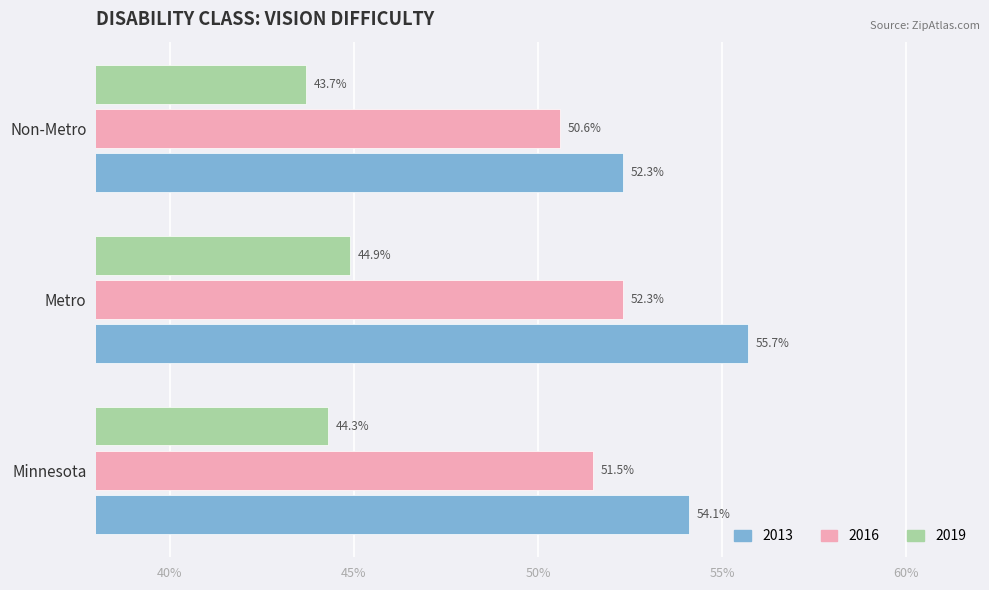

What is the label of the 3rd bar from the left?

Non-Metro